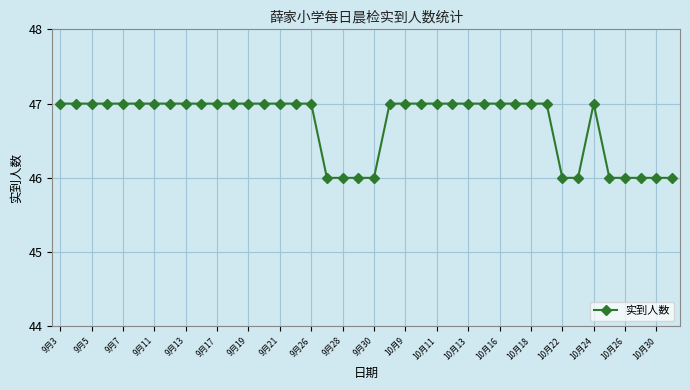

What is the smallest value displayed?

46